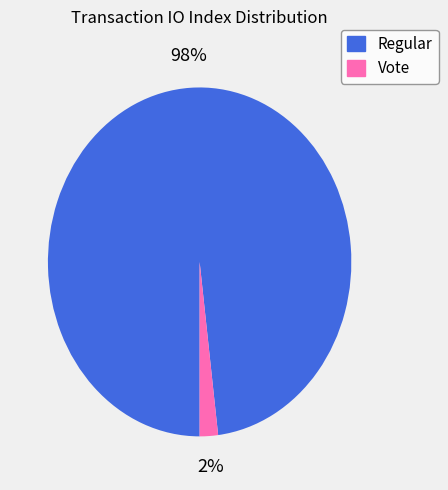

Is it true that Vote is 8% of the pie?

False